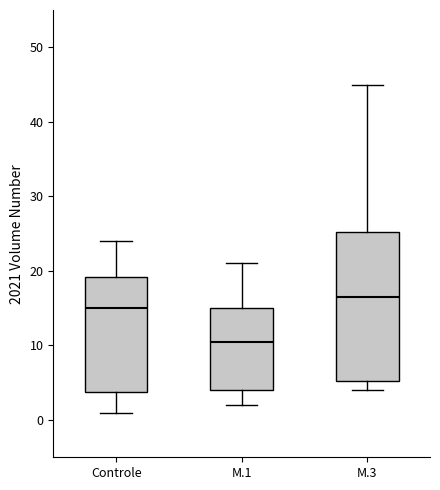

Where is the upper edge of the box for M.3 on the y-axis? The values are not printed on the chart, so give them approximately, as read against the axis.

25